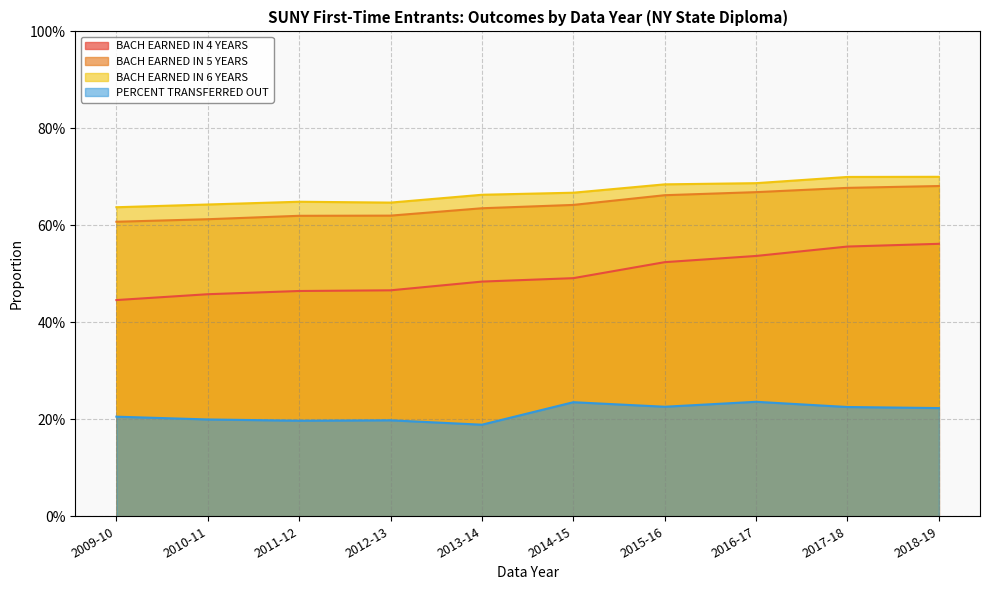

True or false: BACH EARNED IN 4 YEARS has more than 0 points higher than both neighbors.

False